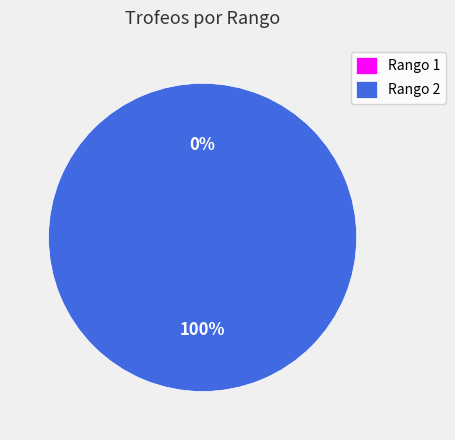

Which category accounts for the majority?

2